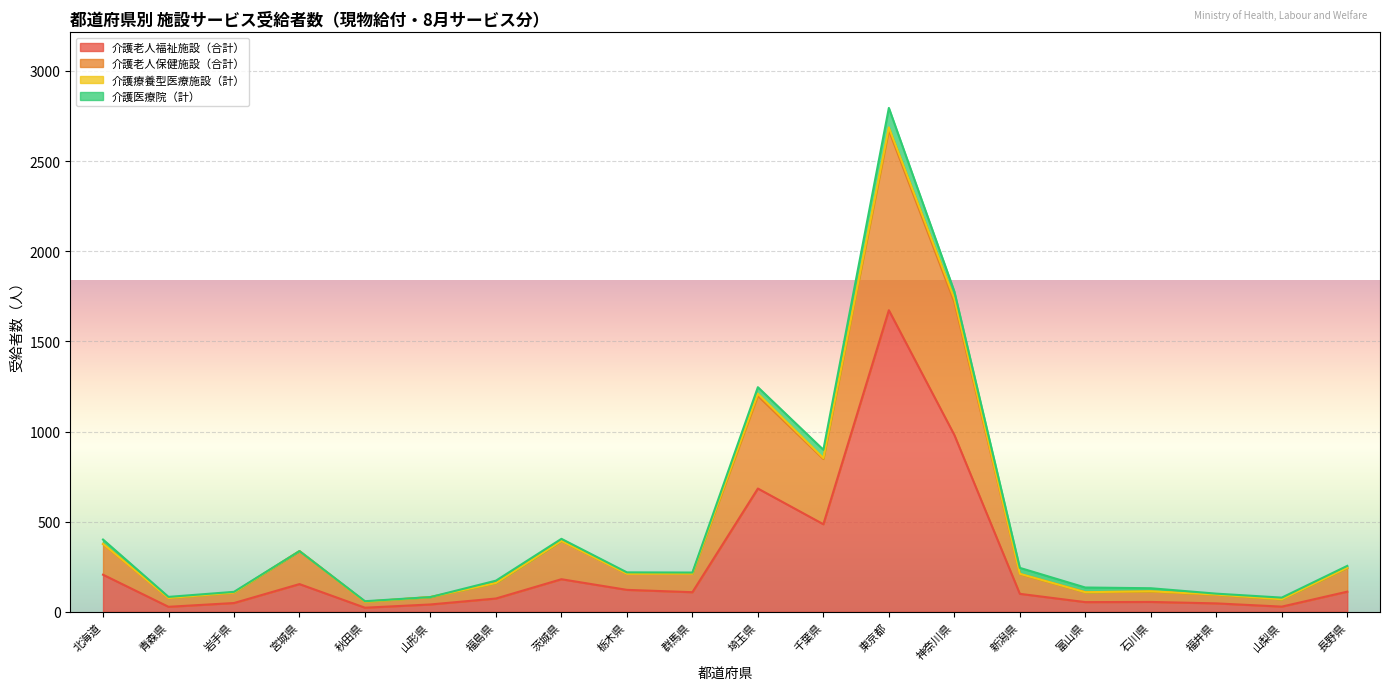

Which category has the highest value in the 介護老人福祉施設（合計） series?

東京都